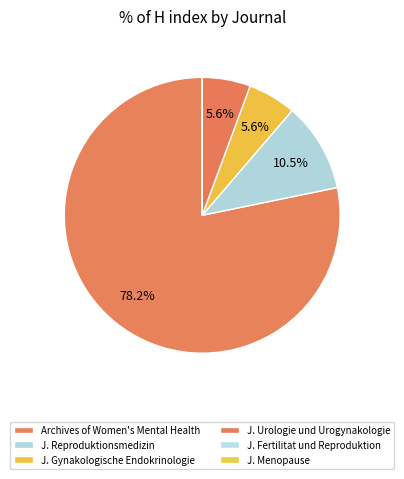

How many segments does this pie chart have?

6